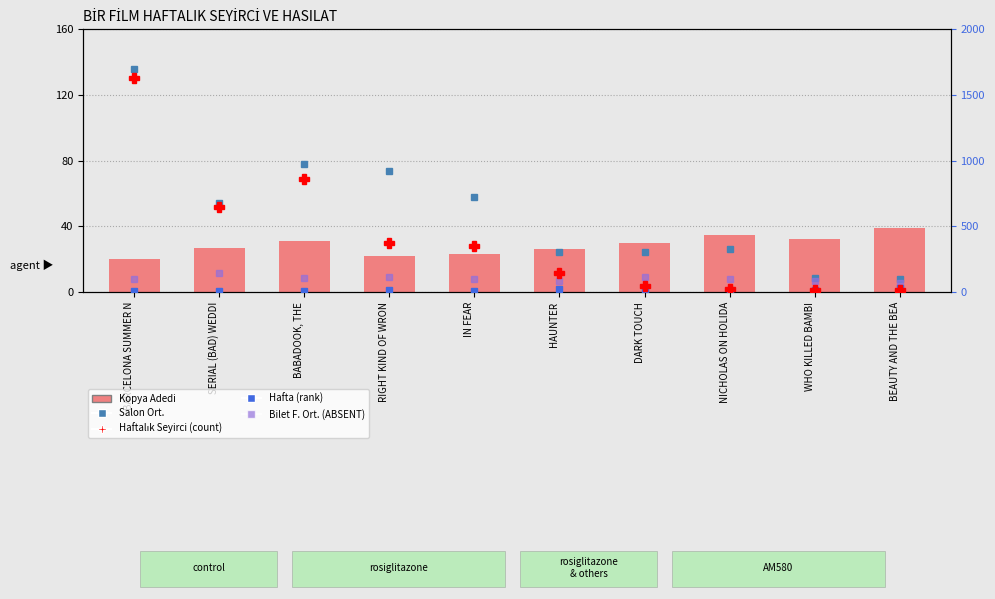

How many data points does each series have?

10